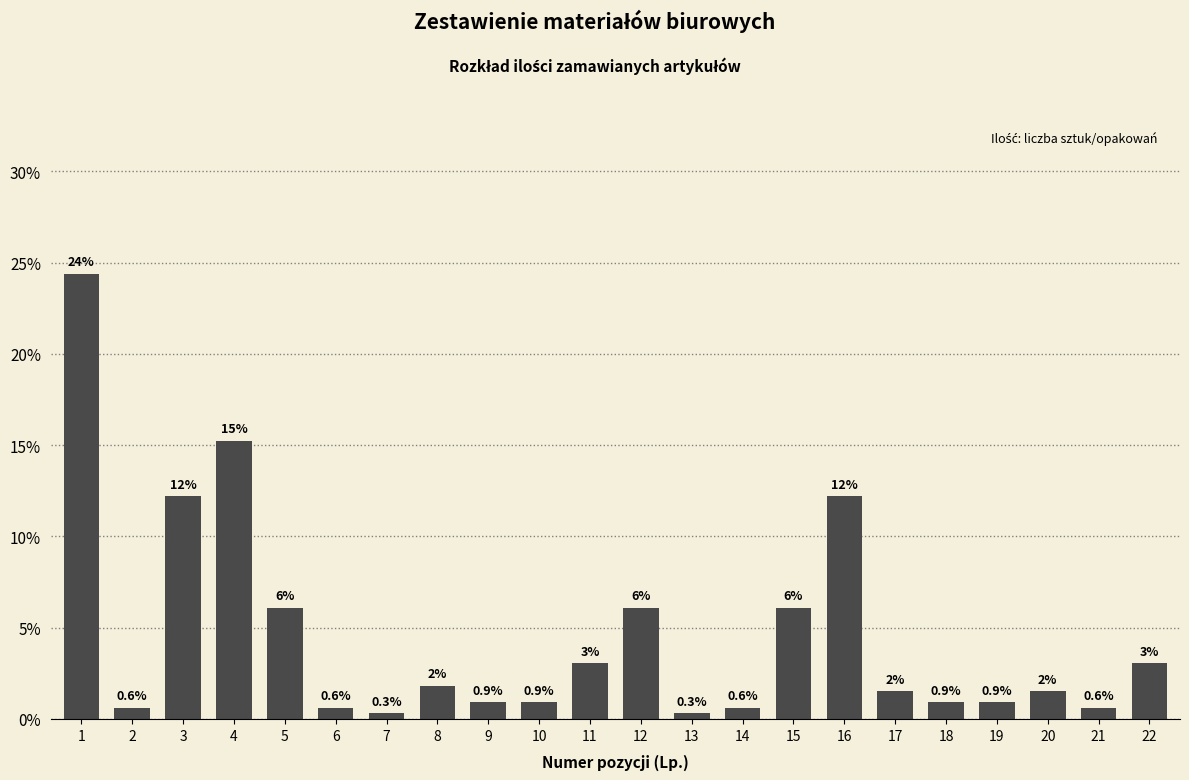

What is the smallest value displayed?

0.3